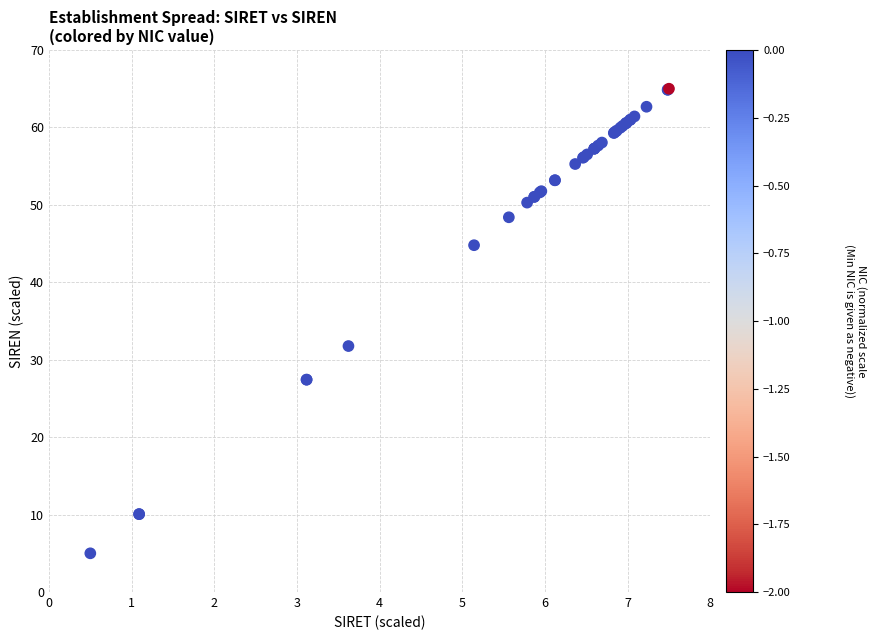

What Y value in the scatter plot is closest to 35?

31.8